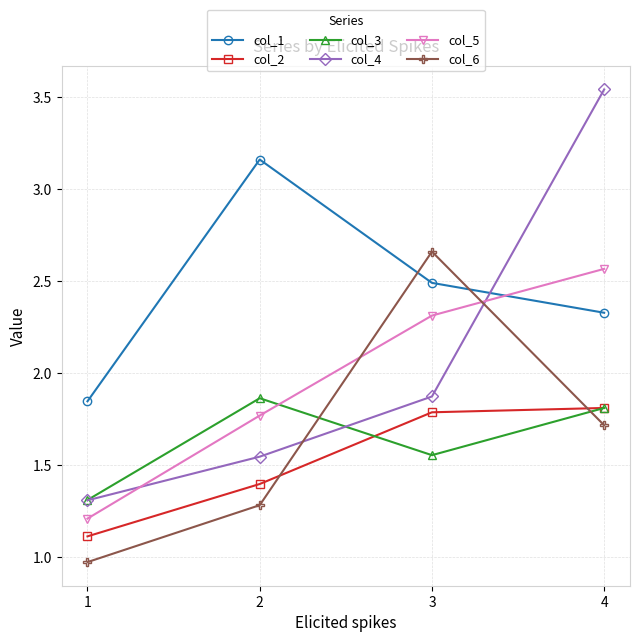

What is the difference between the highest and lowest values at 1?

0.9